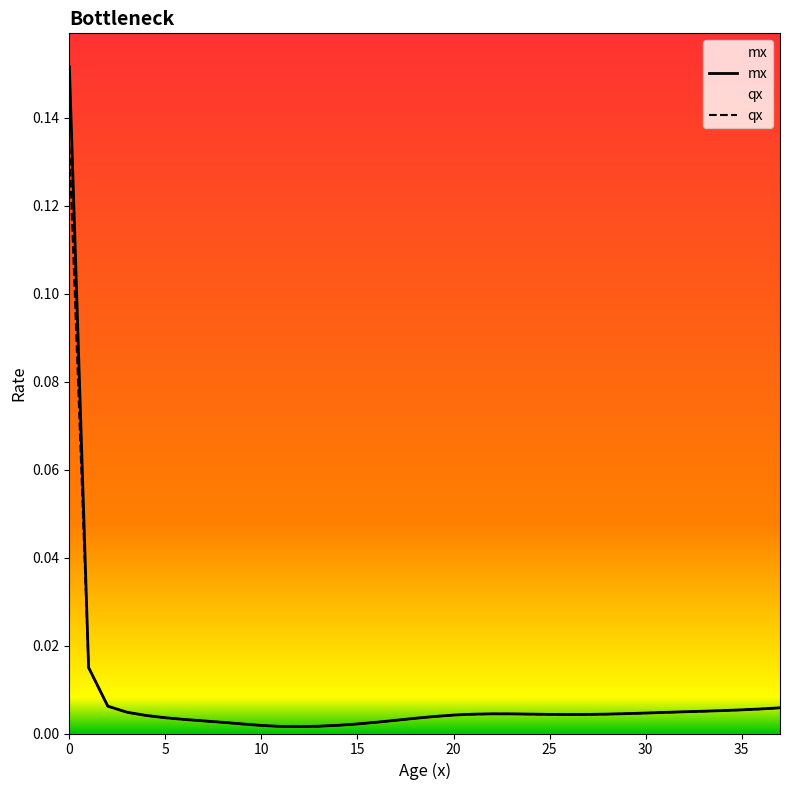

Which category has the lowest value across all series?

12